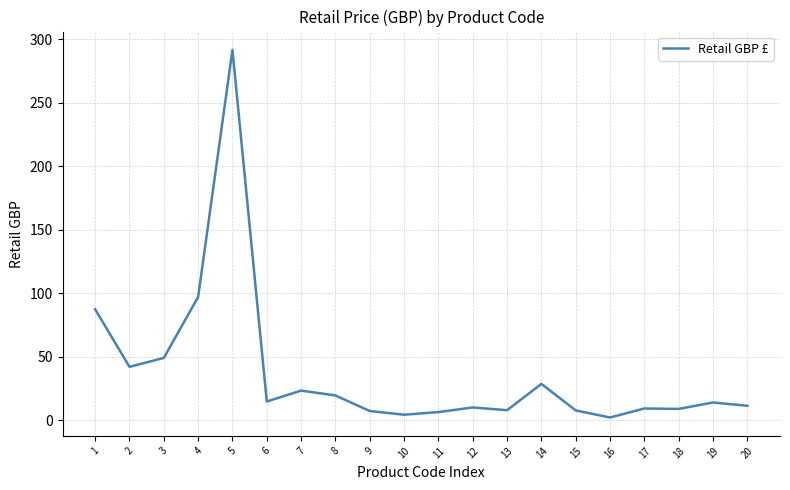

True or false: the data shows 23.5 at 7.

True